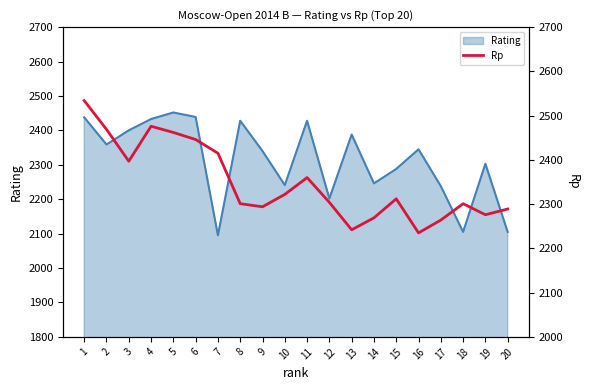

What is the sum of all values?

46968